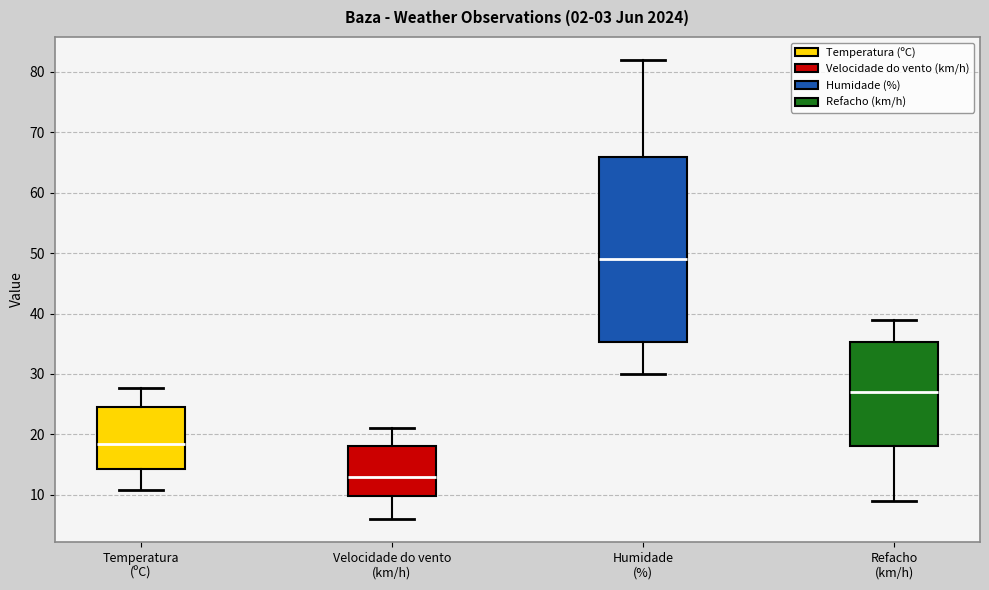

Comparing the boxes themselves (not the whiskers), which one is the tallest?

Humidade (%)